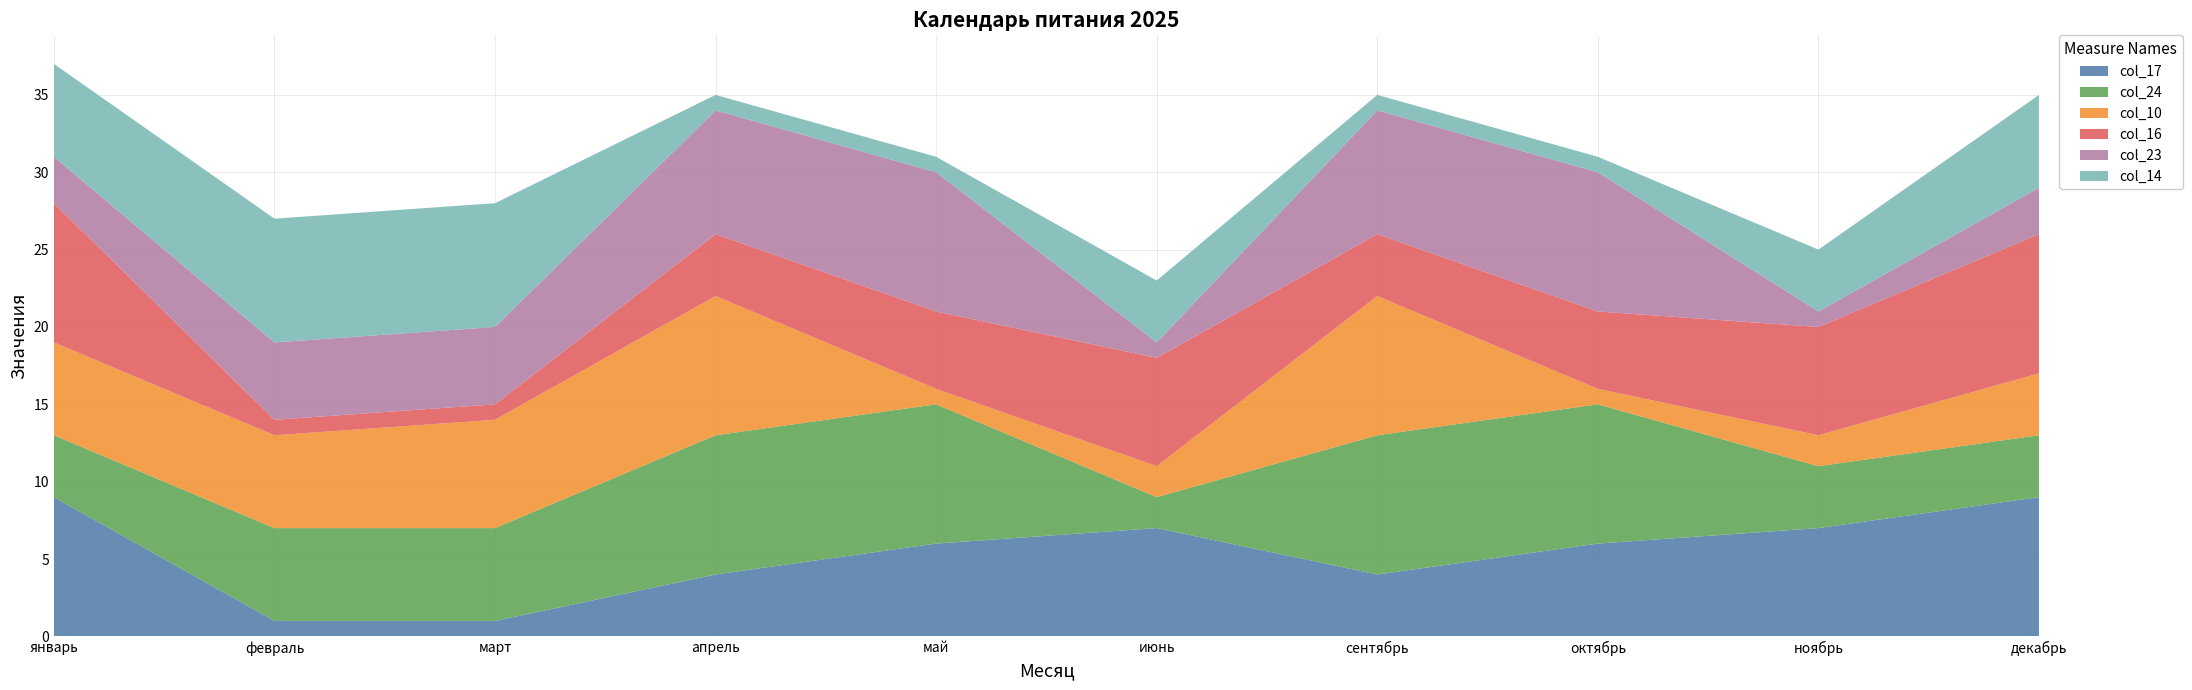

Reading left to right, extract all data points from this chart.

col_17: январь=9	февраль=1	март=1	апрель=4	май=6	июнь=7	сентябрь=4	октябрь=6	ноябрь=7	декабрь=9
col_24: январь=4	февраль=6	март=6	апрель=9	май=9	июнь=2	сентябрь=9	октябрь=9	ноябрь=4	декабрь=4
col_10: январь=6	февраль=6	март=7	апрель=9	май=1	июнь=2	сентябрь=9	октябрь=1	ноябрь=2	декабрь=4
col_16: январь=9	февраль=1	март=1	апрель=4	май=5	июнь=7	сентябрь=4	октябрь=5	ноябрь=7	декабрь=9
col_23: январь=3	февраль=5	март=5	апрель=8	май=9	июнь=1	сентябрь=8	октябрь=9	ноябрь=1	декабрь=3
col_14: январь=6	февраль=8	март=8	апрель=1	май=1	июнь=4	сентябрь=1	октябрь=1	ноябрь=4	декабрь=6